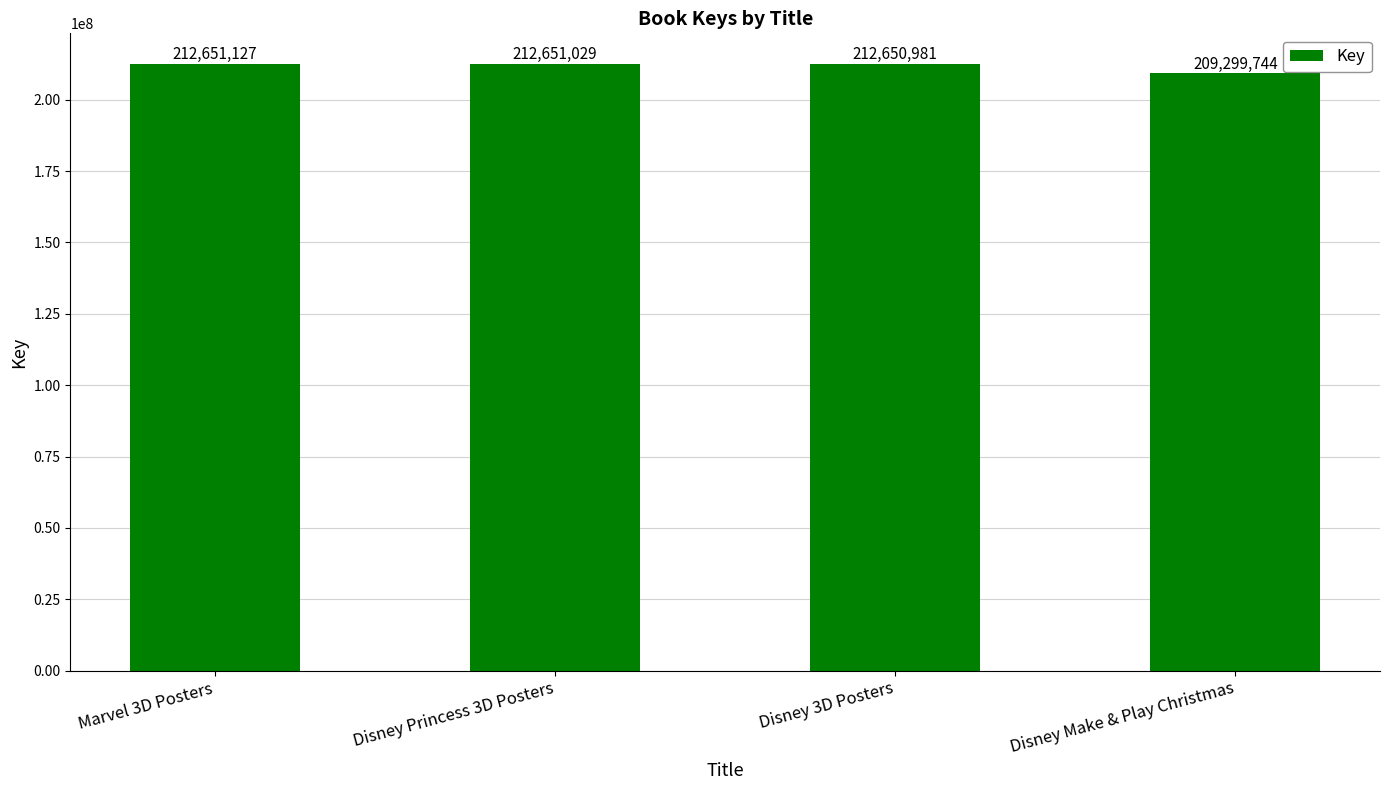

What is the sum of all values?

847252881